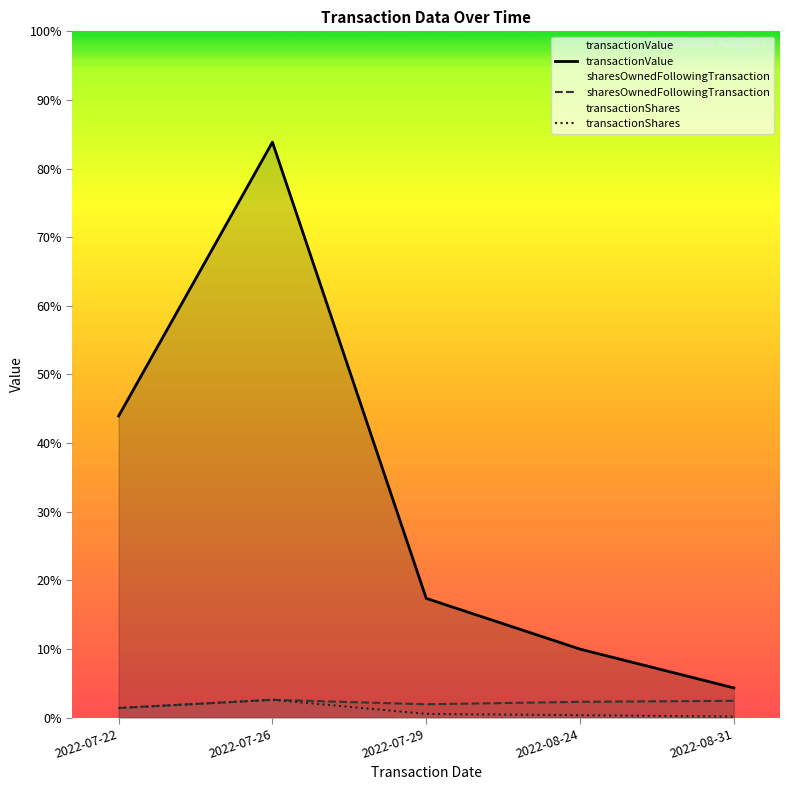

Reading left to right, extract all data points from this chart.

transactionValue: 21973	41925	8690	4993	2168
sharesOwnedFollowingTransaction: 700	1300	975	1153	1228
transactionShares: 700	1300	275	178	75